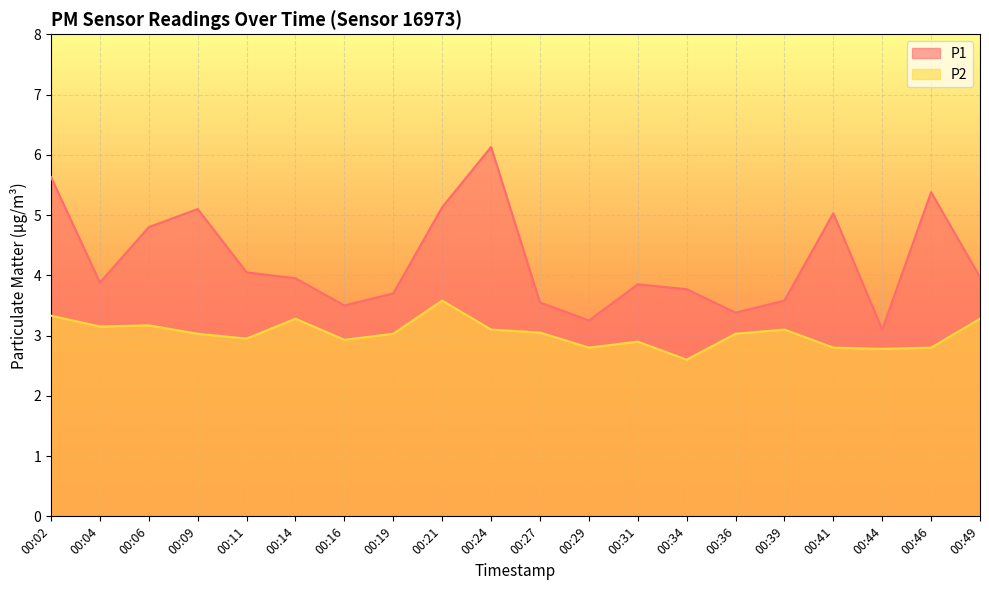

Which label corresponds to the largest value in the chart?

00:24